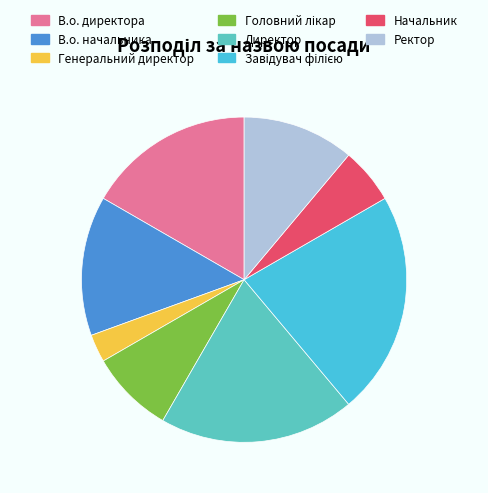

Does Начальник account for over 50% of the chart?

No